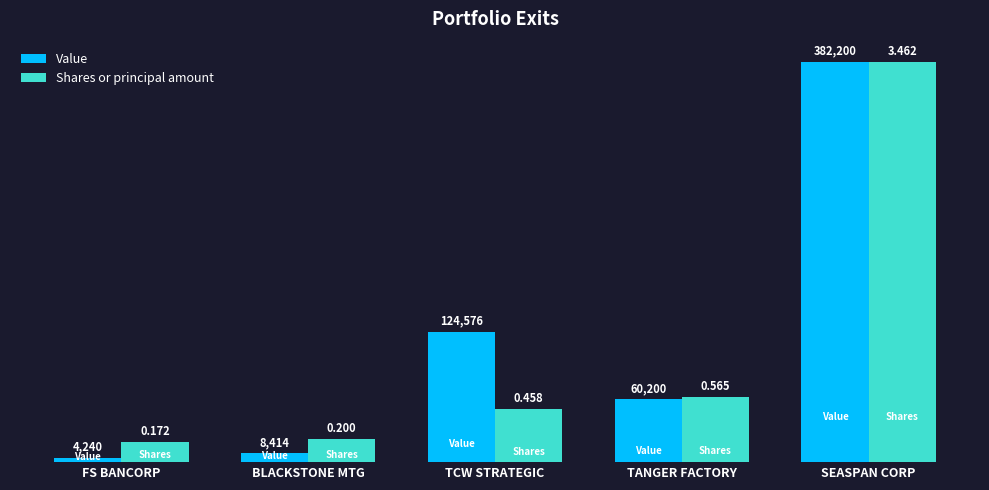

Rank the series at BLACKSTONE MTG from highest to lowest value.

Shares or principal amount, Value